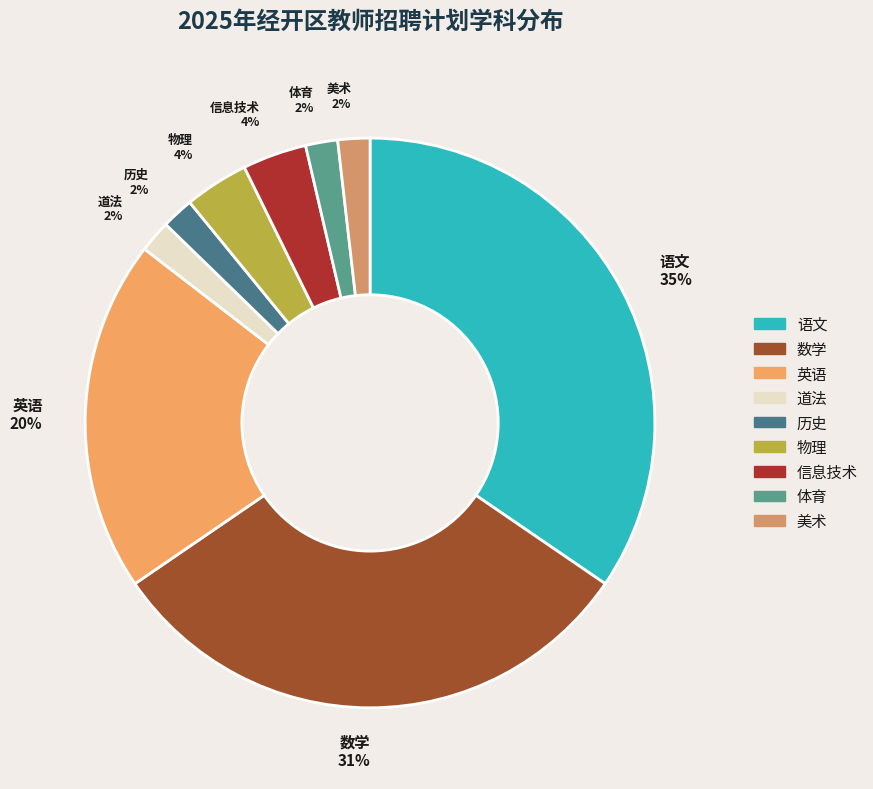

To the nearest percent, what is the average slice percentage?

11%